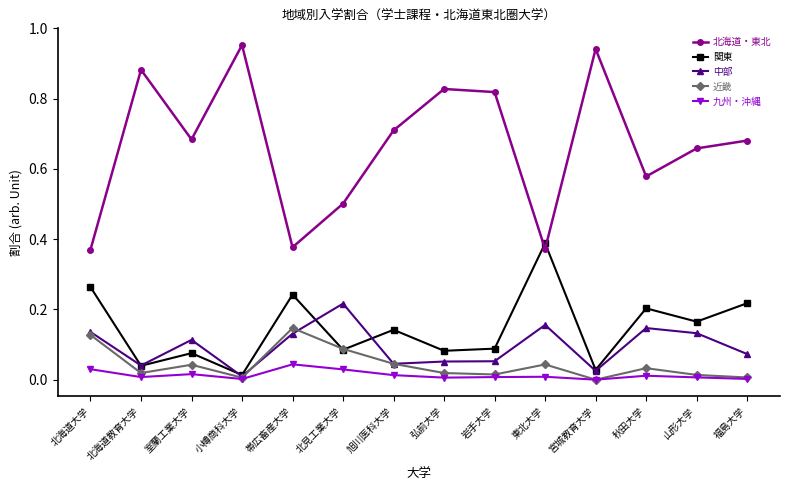

What are all the series names shown in the legend?

北海道・東北, 関東, 中部, 近畿, 九州・沖縄